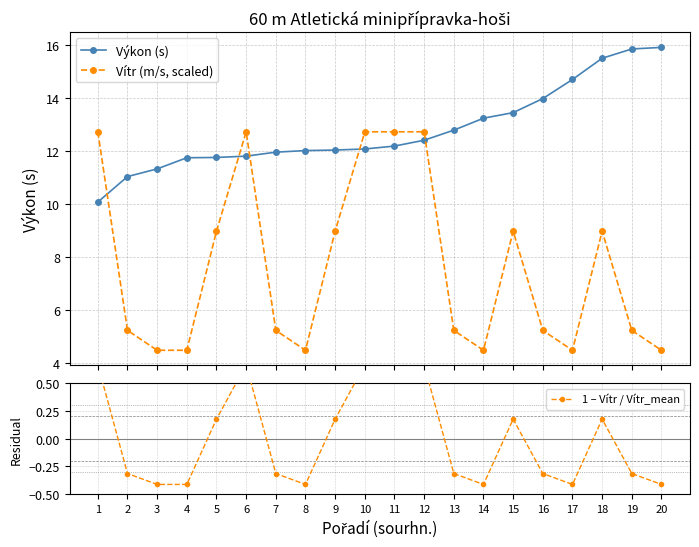

Which series has the largest range (max minus min)?

Vítr (m/s, scaled)